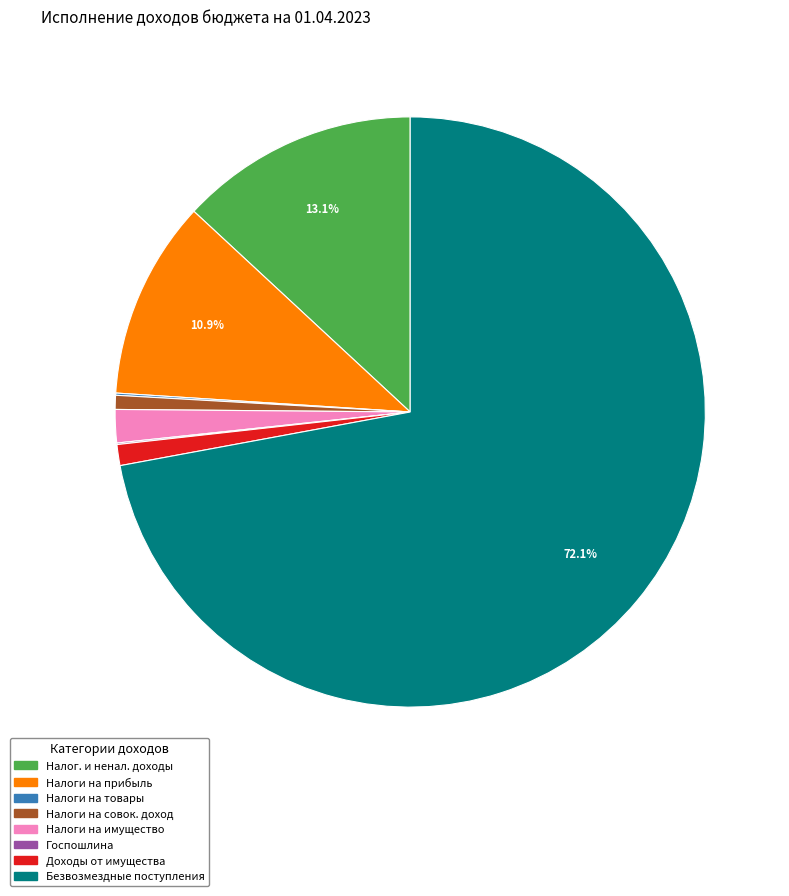

Is there any slice that represents more than half of the pie?

Yes